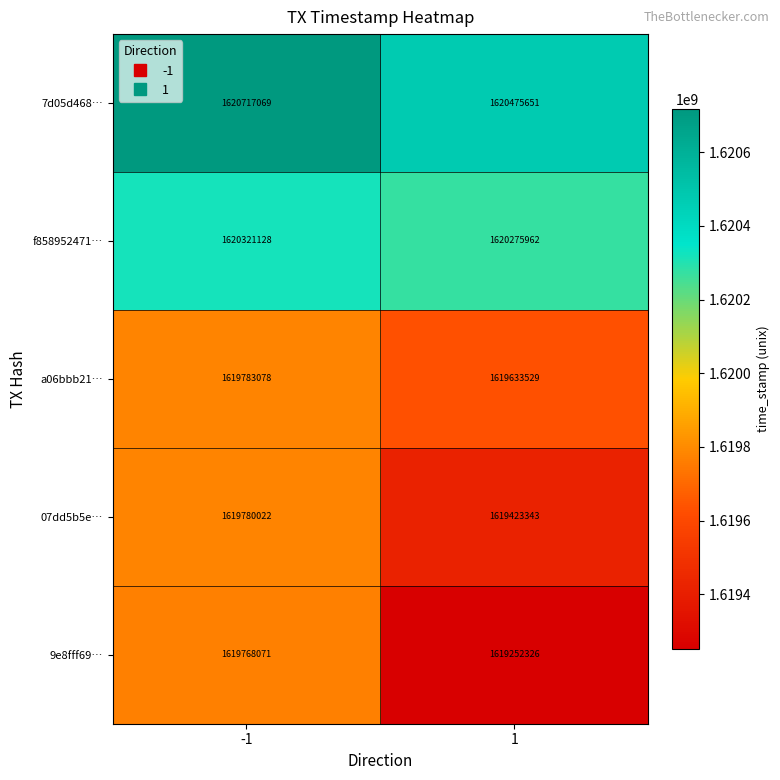

What is the total value across all series at 1?

8099060811